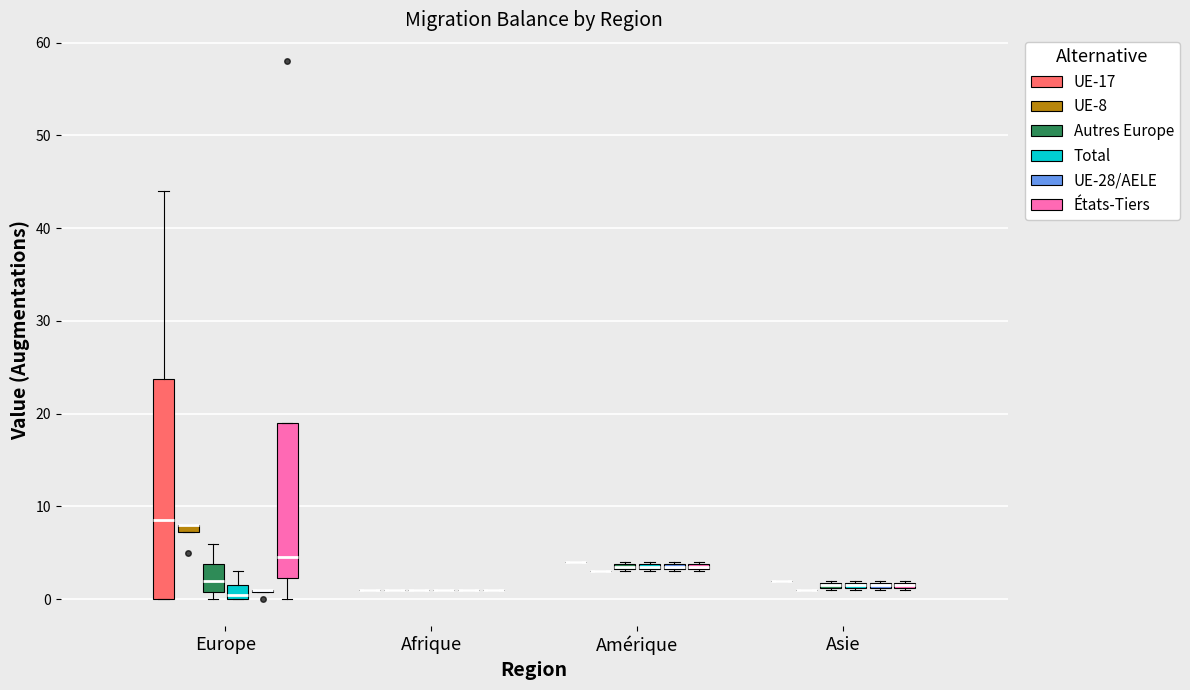

Comparing the boxes themselves (not the whiskers), which one is the tallest?

Europe (UE-17)